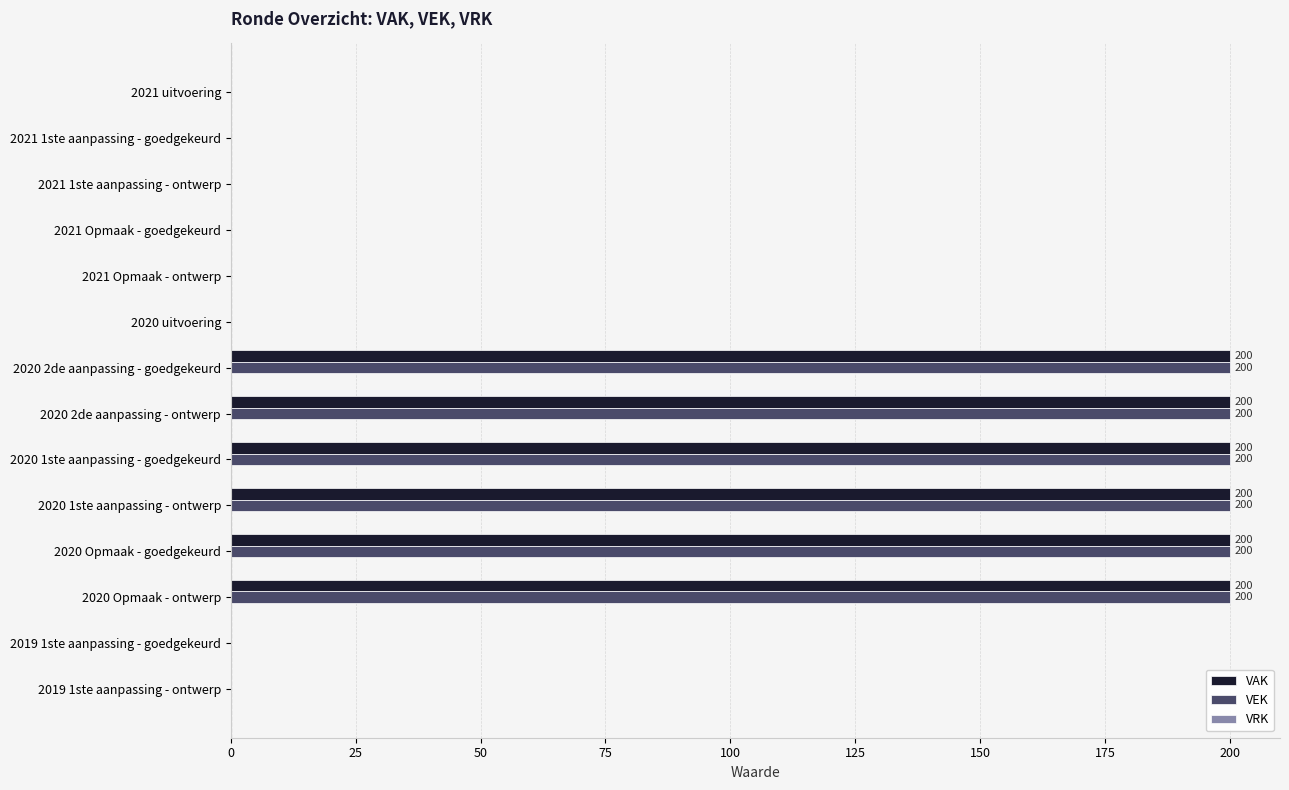

What is the sum of all VEK values?

1200